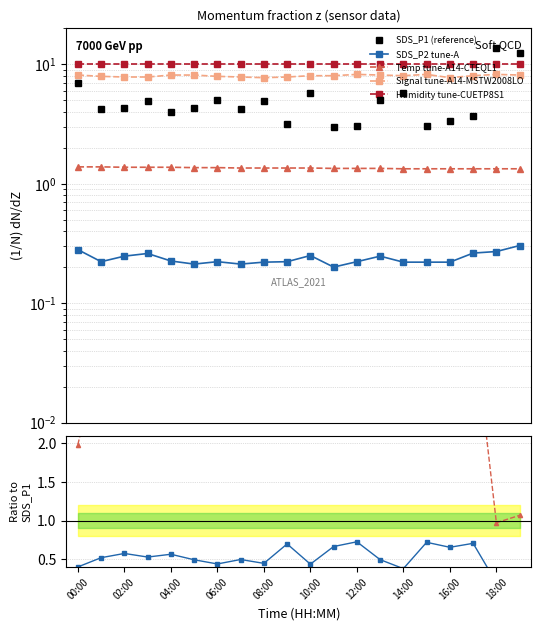

How many distinct data groups are displayed?

5